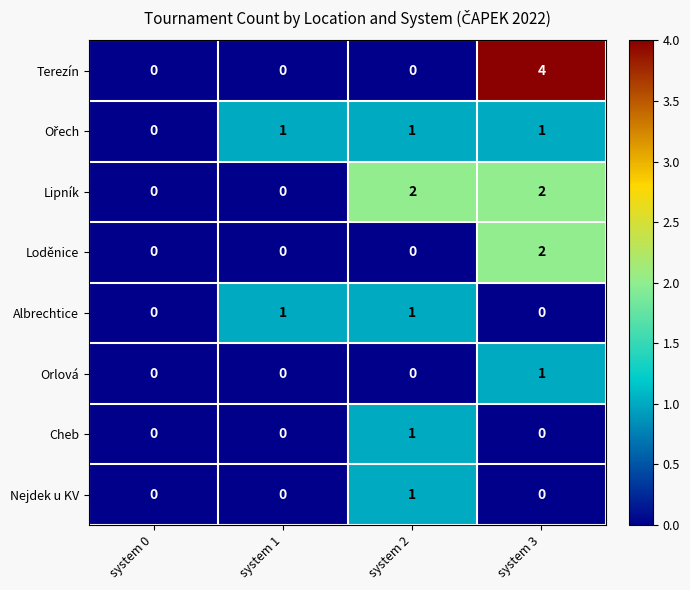

Count the Albrechtice values in the range 0 to 1.

4